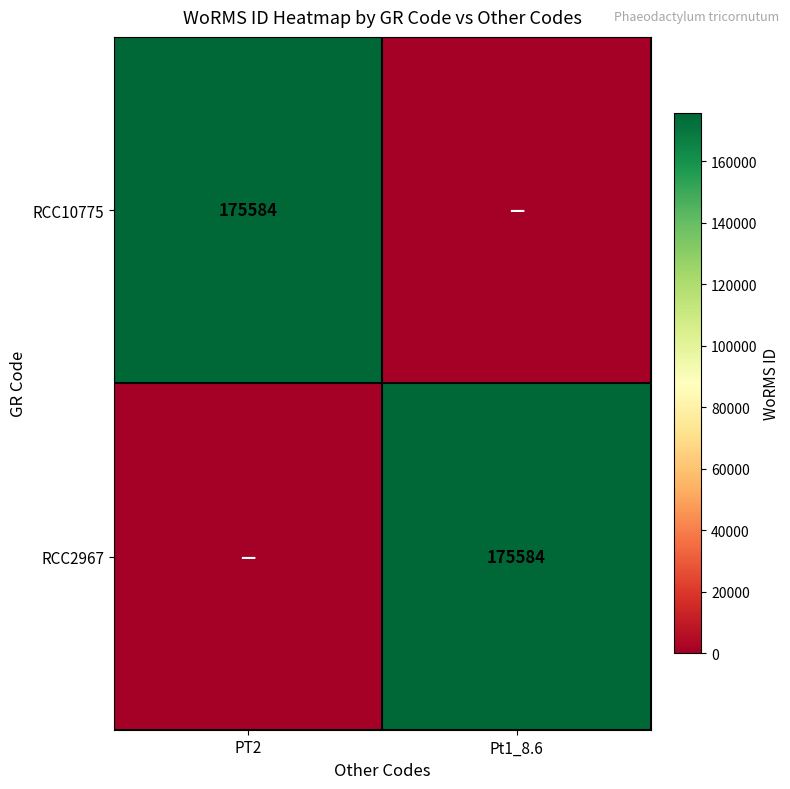

The RCC10775 series shows 292122 at PT2. True or false?

False